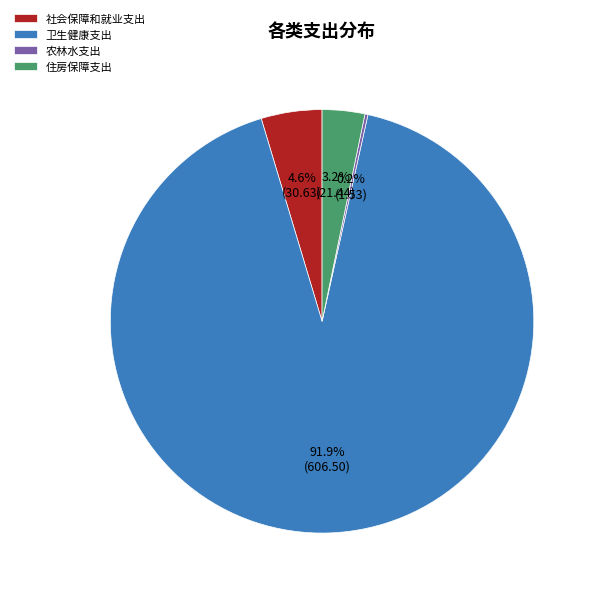

What percentage is NOT represented by 住房保障支出?

96.8%